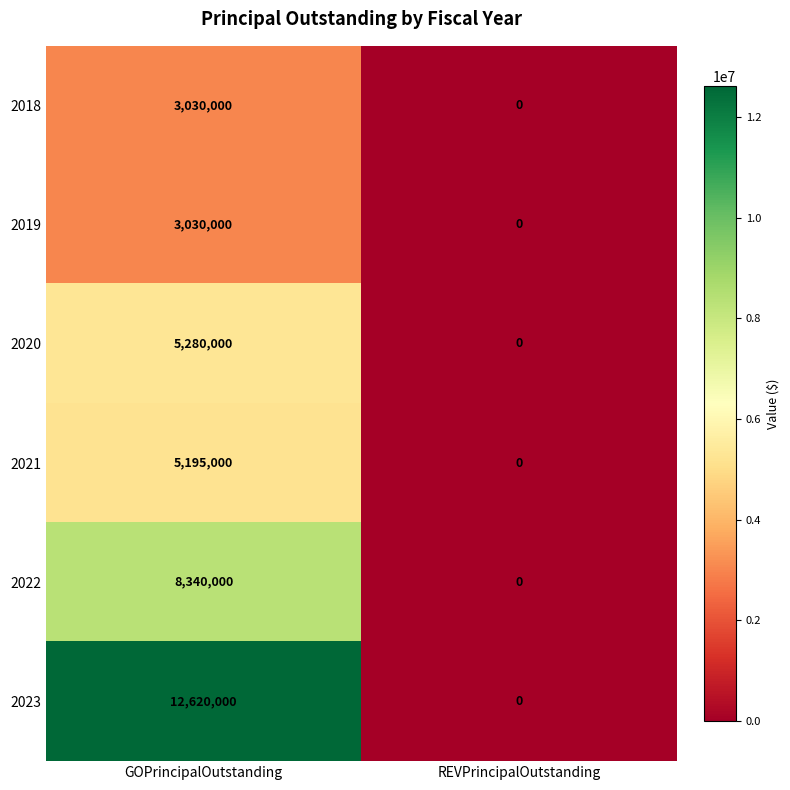

Reading left to right, list all the values displayed in this chart.

2018: GOPrincipalOutstanding=3030000	REVPrincipalOutstanding=0
2019: GOPrincipalOutstanding=3030000	REVPrincipalOutstanding=0
2020: GOPrincipalOutstanding=5280000	REVPrincipalOutstanding=0
2021: GOPrincipalOutstanding=5195000	REVPrincipalOutstanding=0
2022: GOPrincipalOutstanding=8340000	REVPrincipalOutstanding=0
2023: GOPrincipalOutstanding=12620000	REVPrincipalOutstanding=0